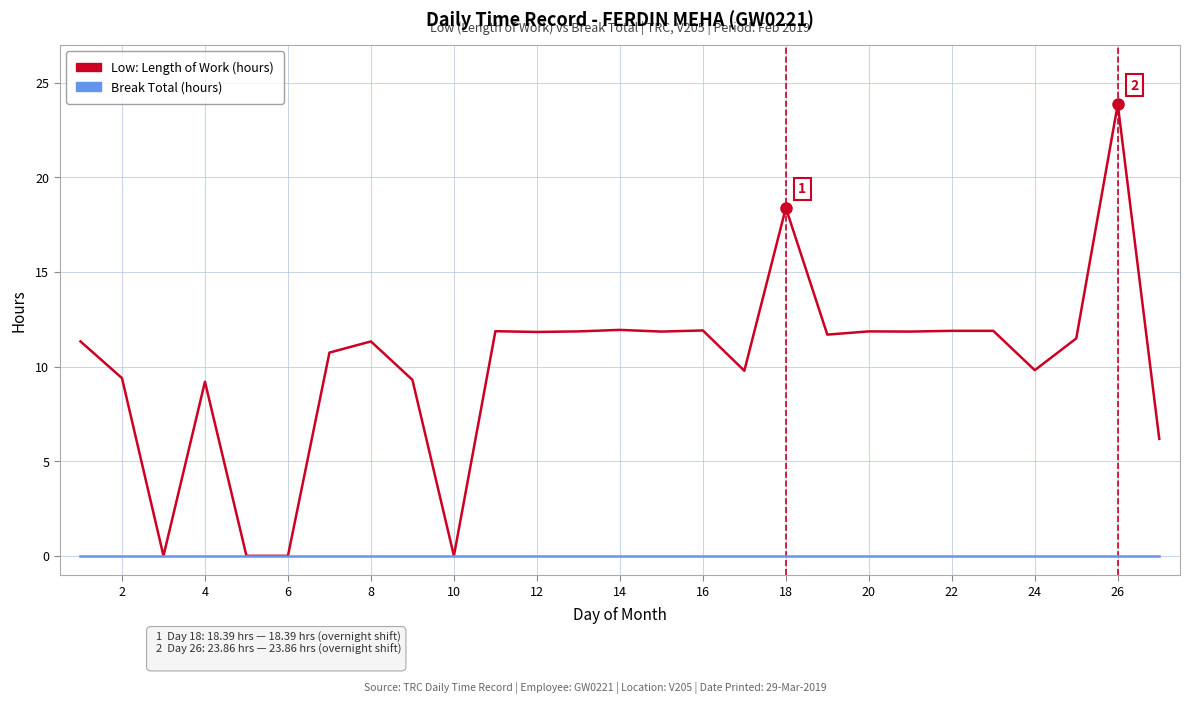

What is the maximum value shown in the chart?

23.9